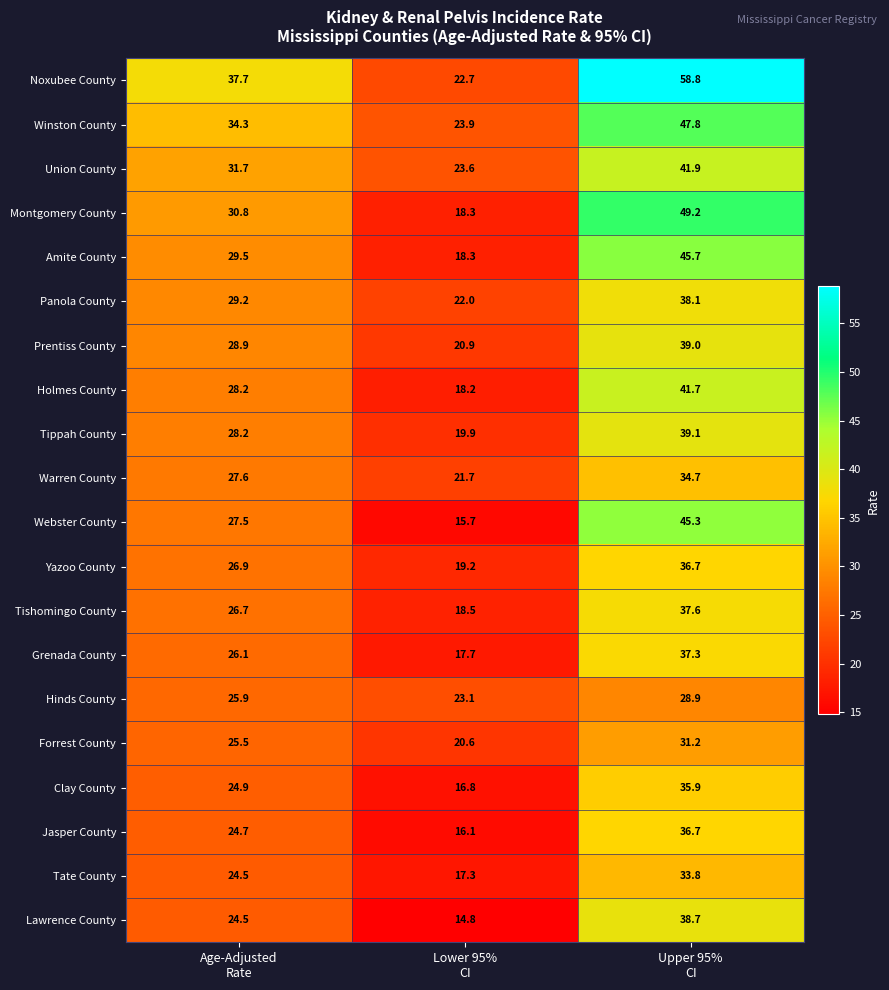

What is the average value of the Holmes County series?

29.4